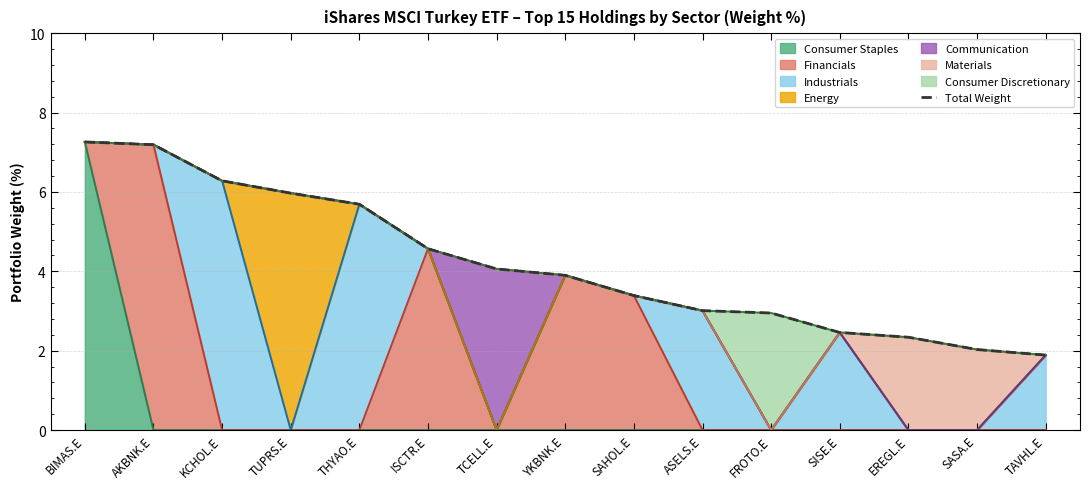

What is the sum of the values at ASELS.E and TCELL.E?

7.1